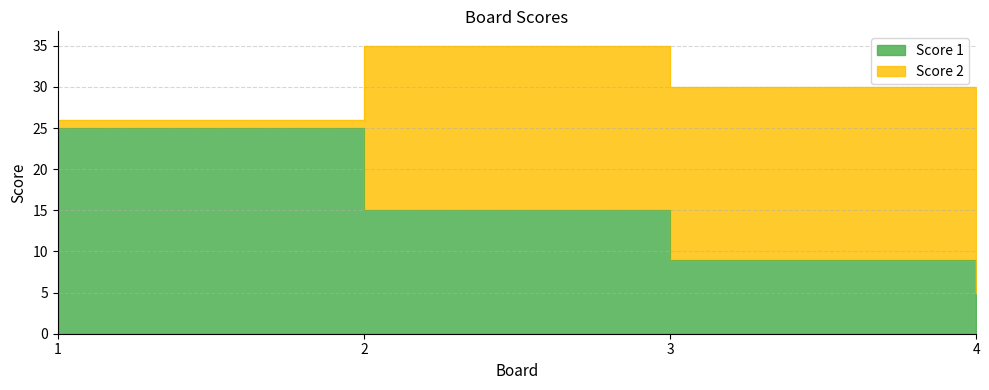

True or false: there are more than 1 points higher than both neighbors.

False